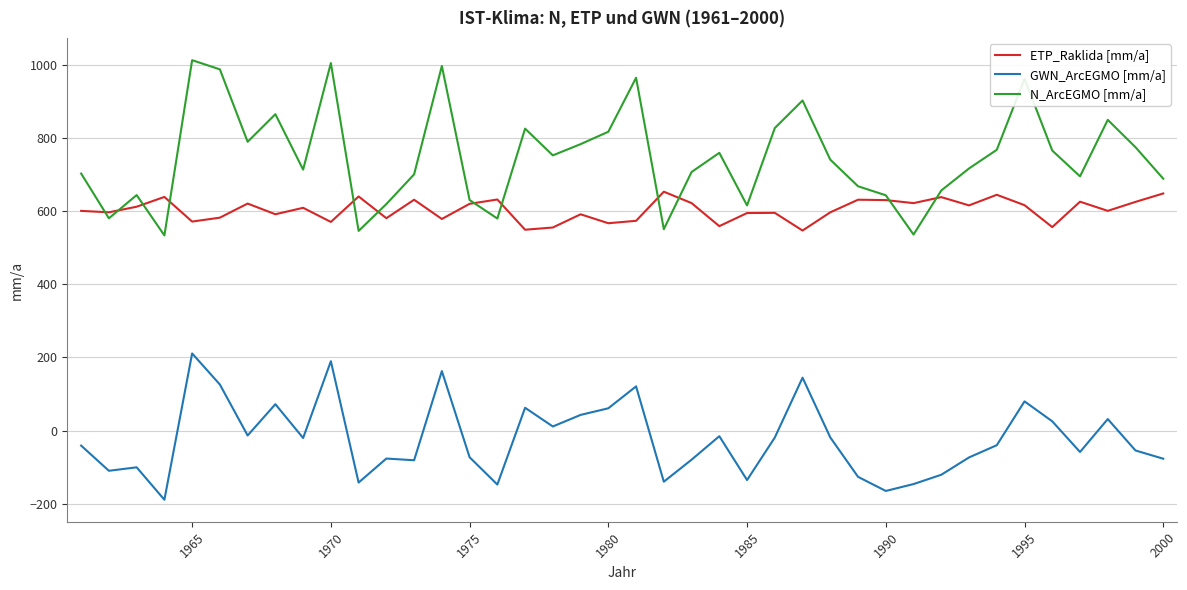

What is the maximum value for GWN_ArcEGMO [mm/a]?

210.9